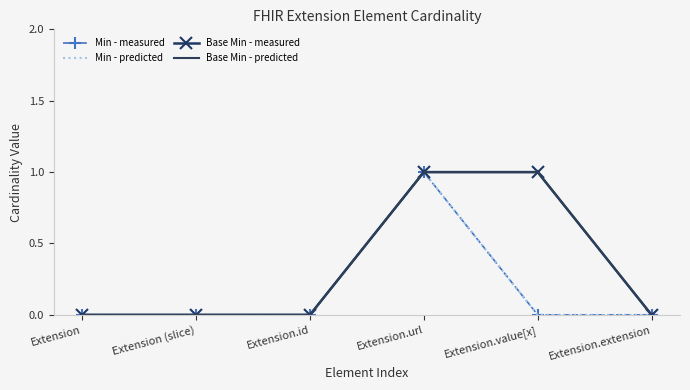

What is the maximum value for Base Min - predicted?

1